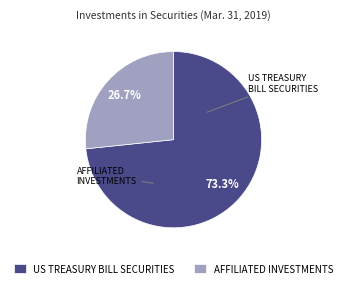

Which category has the smallest portion of the pie?

AFFILIATED INVESTMENTS